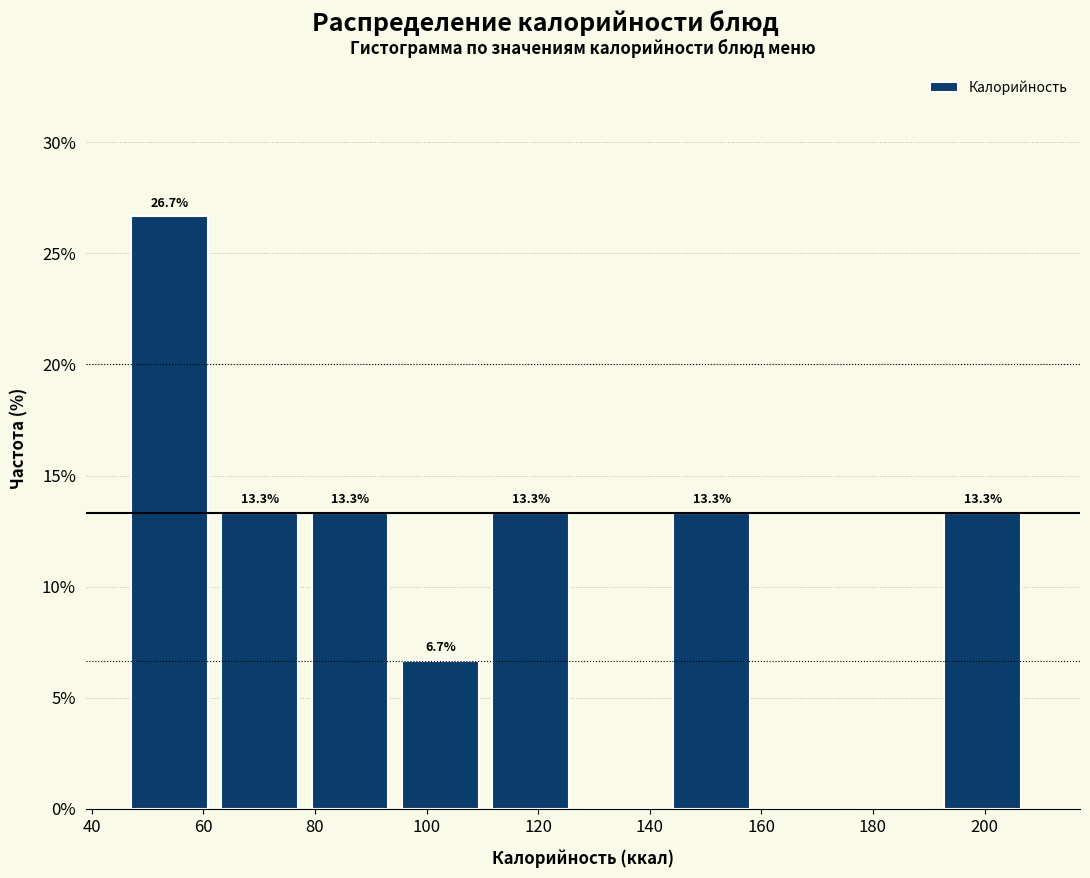

Over which range of the x-axis is the bar tallest?

47.0 to 63.2